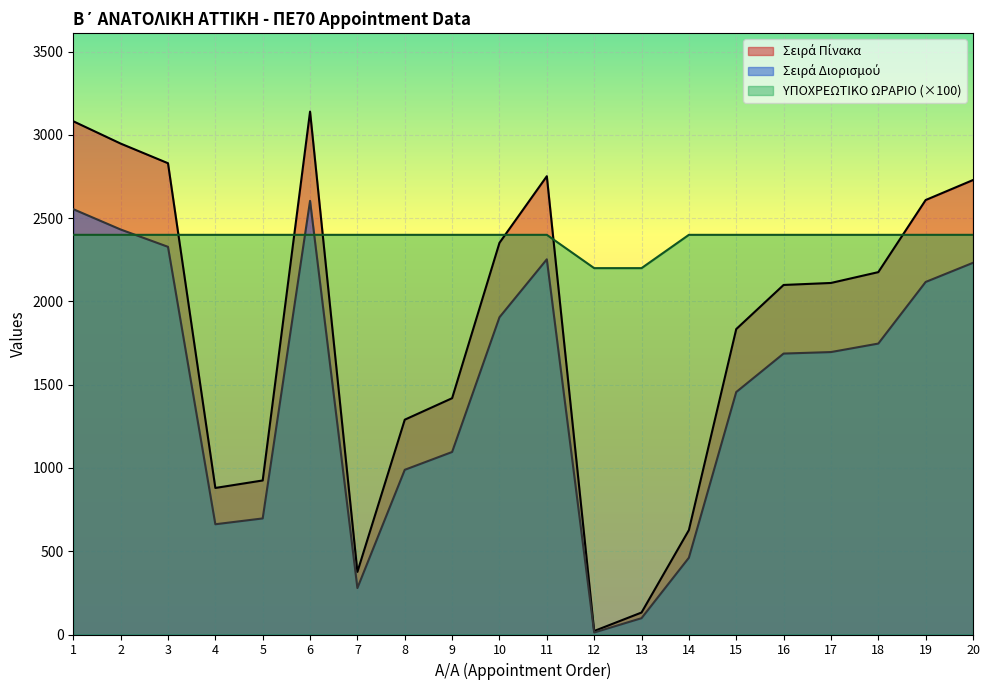

What is the value of the ΥΠΟΧΡΕΩΤΙΚΟ ΩΡΑΡΙΟ point at the 3rd from the left?

2400